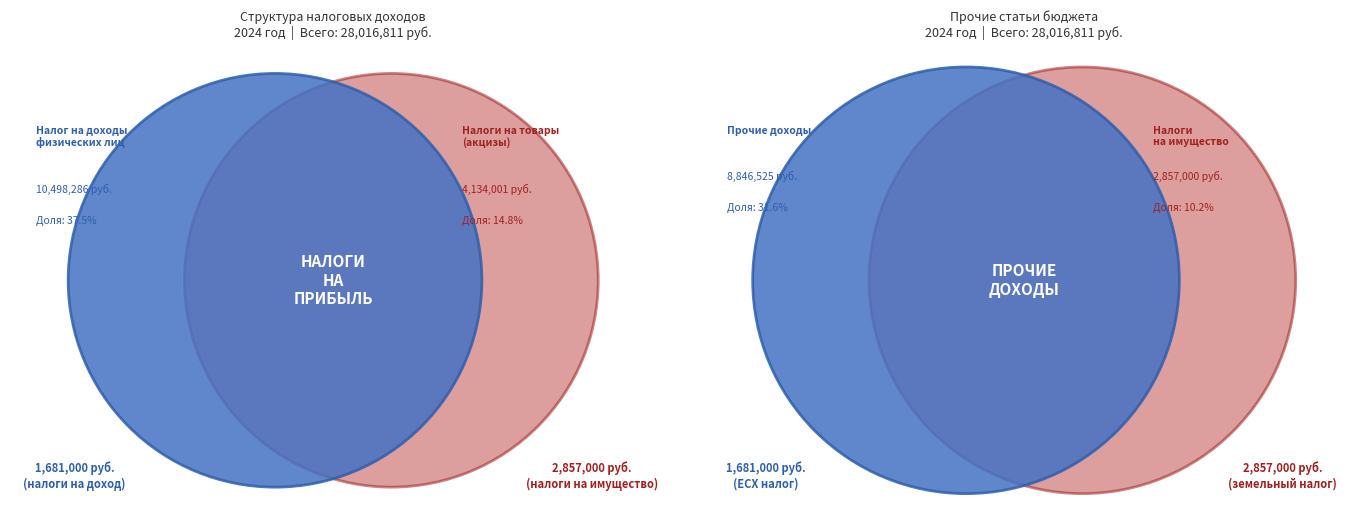

To the nearest percent, what portion does Налоги на прибыль, доходы represent?

37%